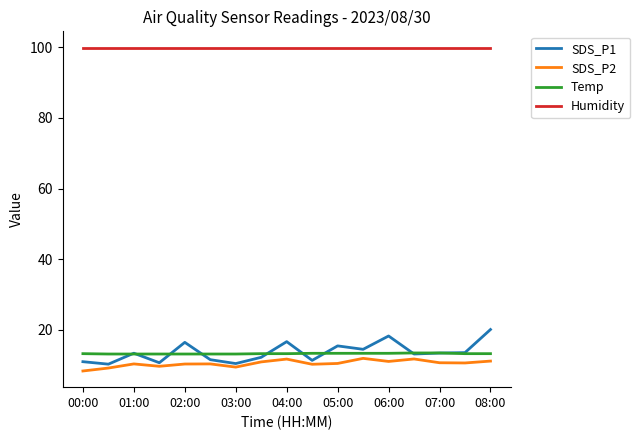

What is the lowest value of the Temp series?

13.2